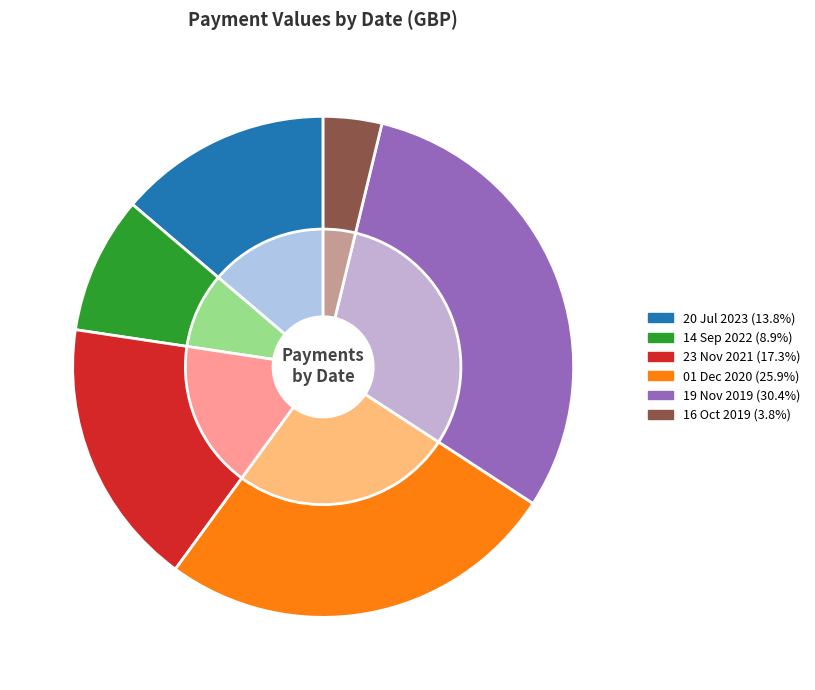

What portion of the pie excludes 14 Sep 2022?

91.1%